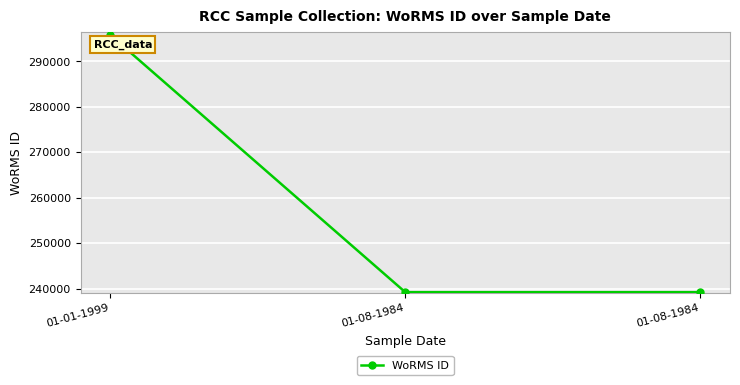

How many data points does each series have?

3